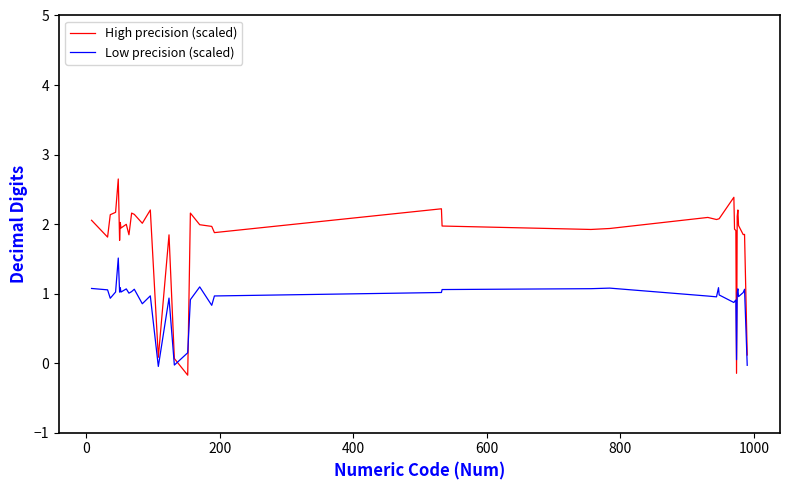

Which series has the largest total across all categories?

High precision (scaled)